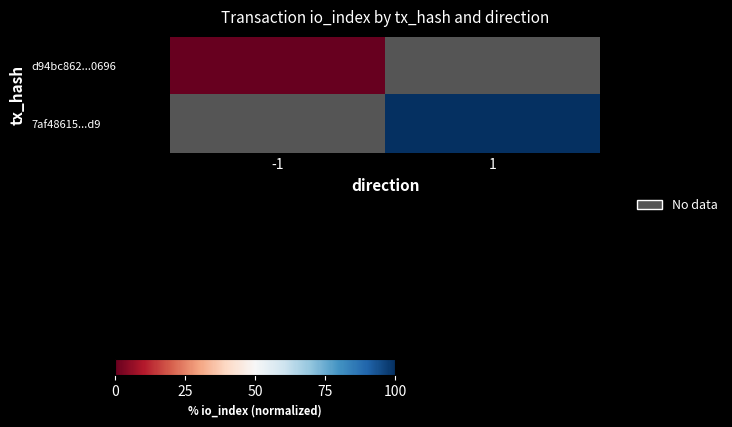

Where is d94bc862...0696 nearest to the value 0?

-1